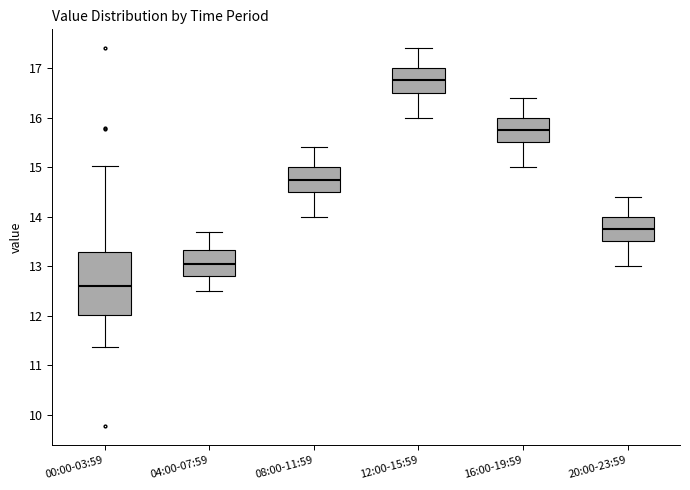

Reading left to right, read every box against the y-axis: the position of its median line, the range the box covers, and the ends of its whiskers. The values are not printed on the chart, so give them approximately, as read against the axis.

00:00-03:59: median 12.6, box 12.0 to 13.3, whiskers 11.4 to 15.0
04:00-07:59: median 13.1, box 12.8 to 13.3, whiskers 12.5 to 13.7
08:00-11:59: median 14.8, box 14.5 to 15.0, whiskers 14.0 to 15.4
12:00-15:59: median 16.8, box 16.5 to 17.0, whiskers 16.0 to 17.4
16:00-19:59: median 15.8, box 15.5 to 16.0, whiskers 15.0 to 16.4
20:00-23:59: median 13.8, box 13.5 to 14.0, whiskers 13.0 to 14.4